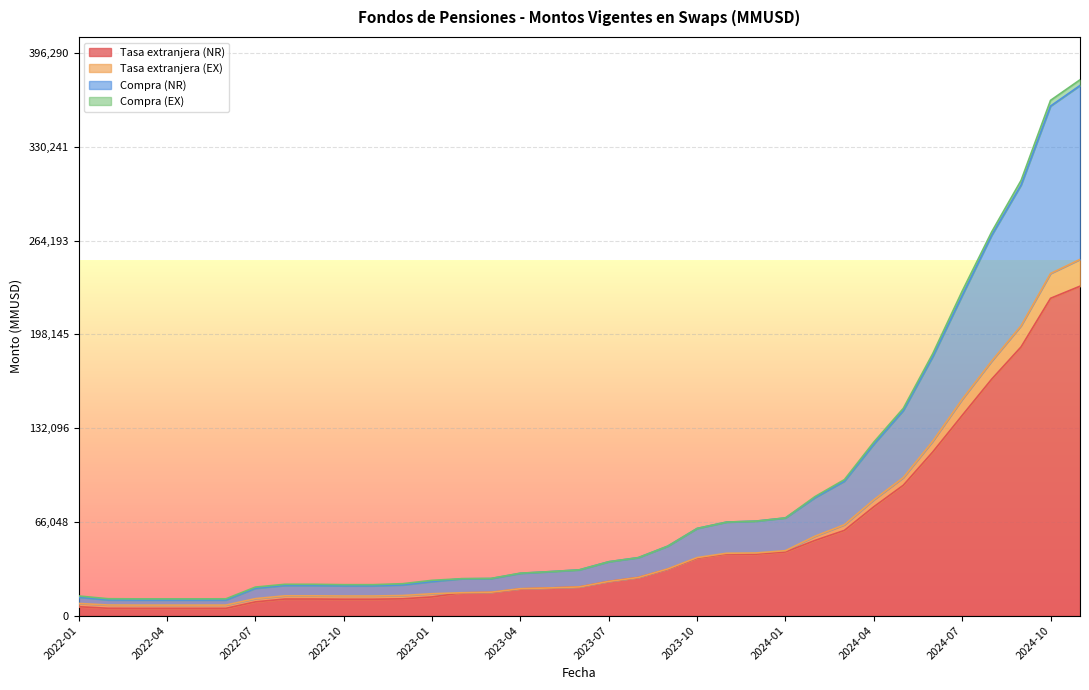

What is the average value of the Tasa extranjera (NR) series?

51651.3